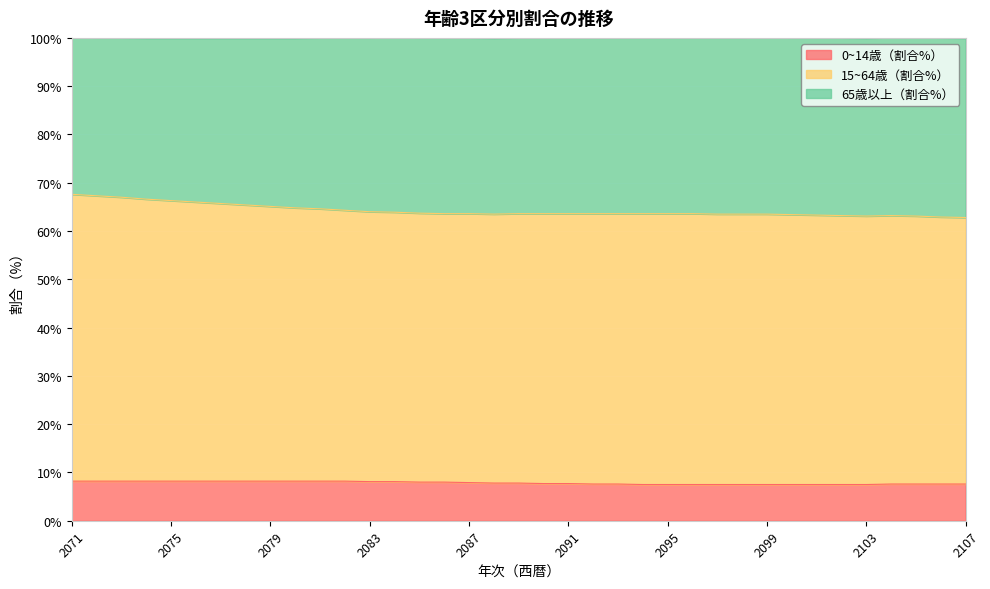

Is it true that 0~14歳（割合%） equals 7.5 at 2103?

True